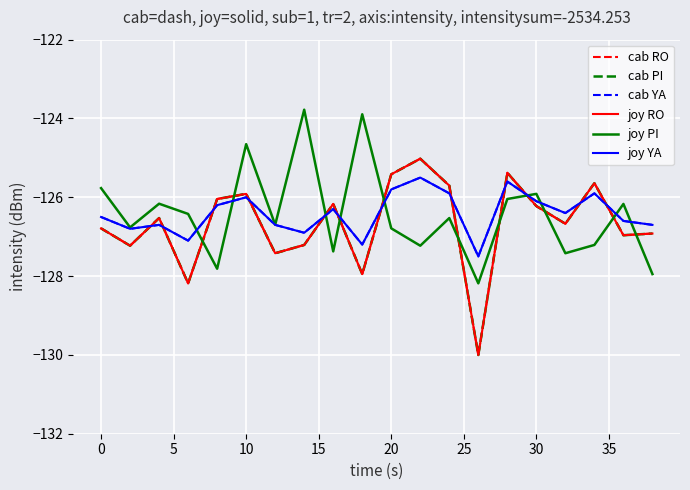

Does the chart display data point markers on the line(s)?

No